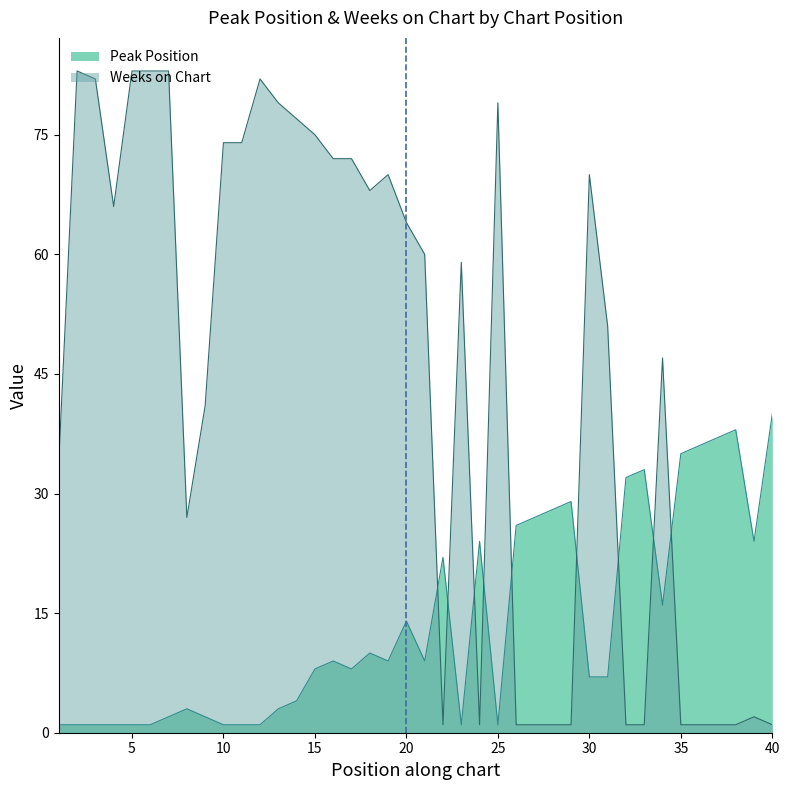

Which series has the largest range (max minus min)?

Weeks on Chart